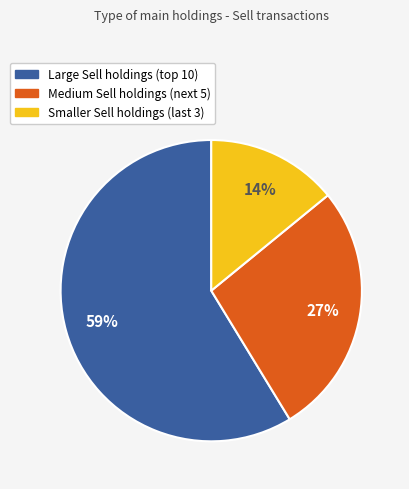

To the nearest percent, what is the average slice percentage?

33%